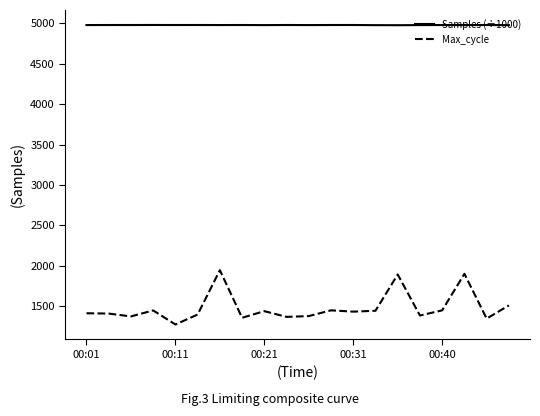

What is the highest value of the Samples (÷1000) series?

4980.2